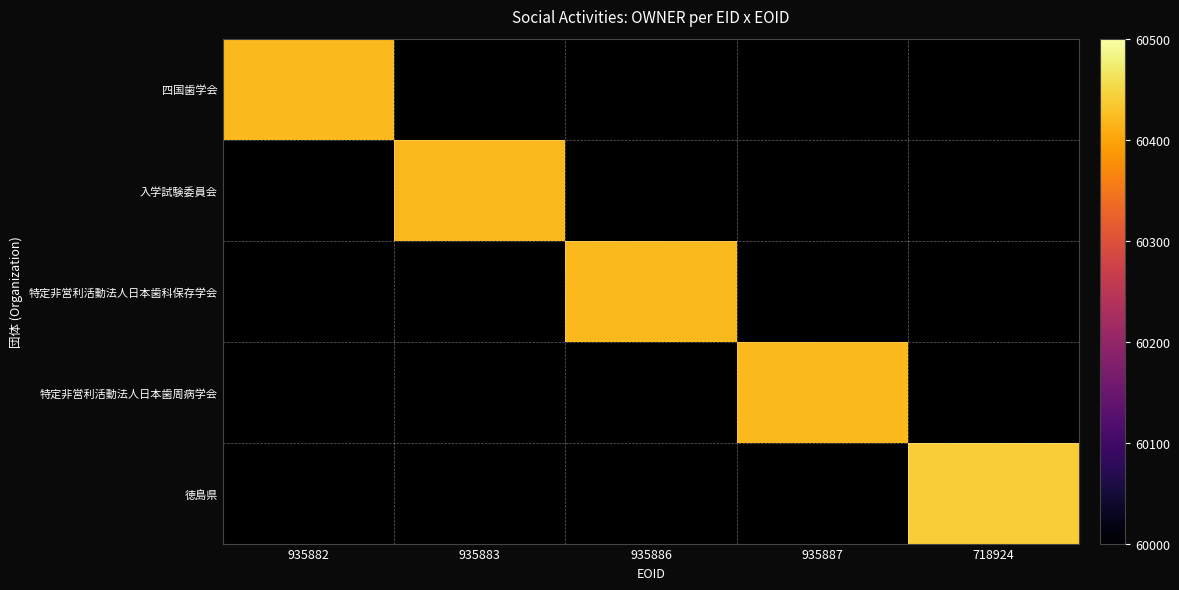

At how many categories does at least one series exceed 60436?

1